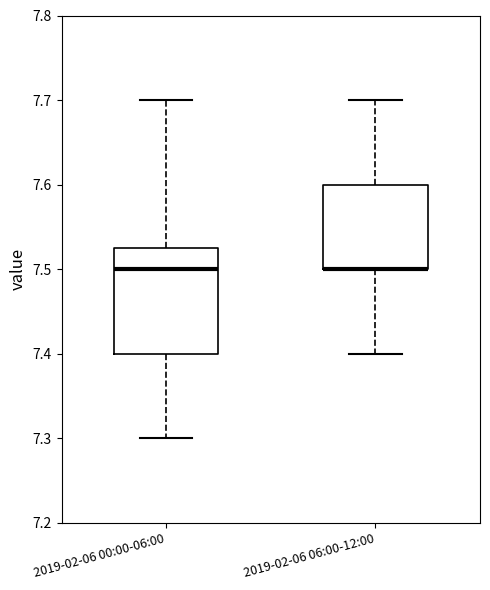

Which box is the tallest, from its lower edge to its upper edge?

2019-02-06 00:00-06:00